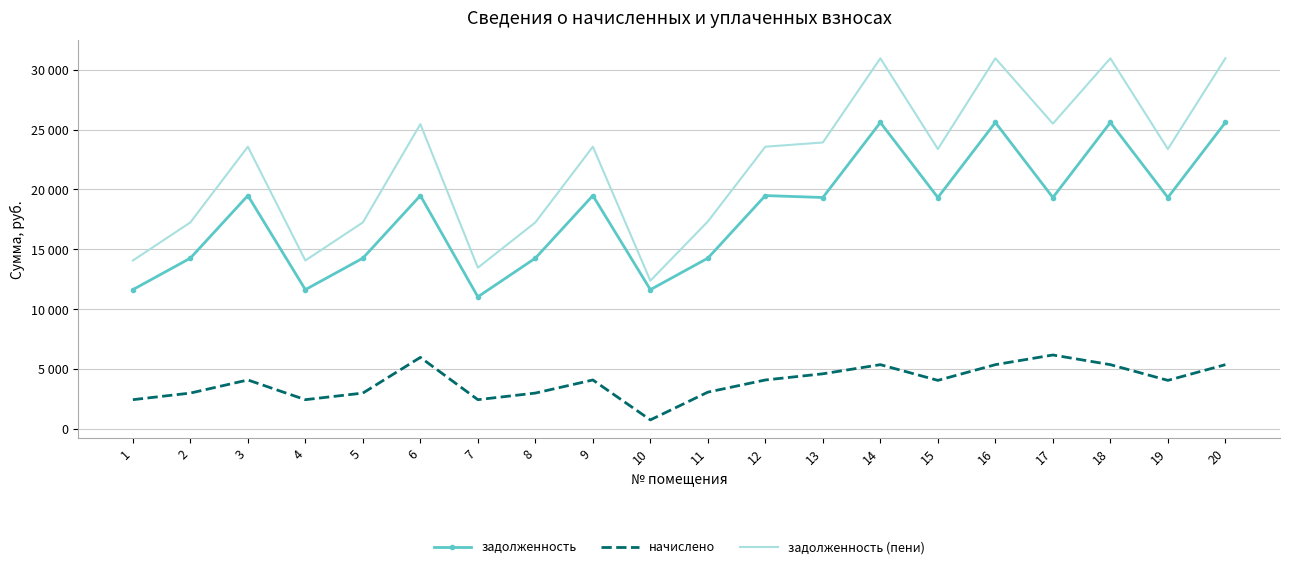

True or false: задолженность (пени) and начислено intersect in this chart.

False